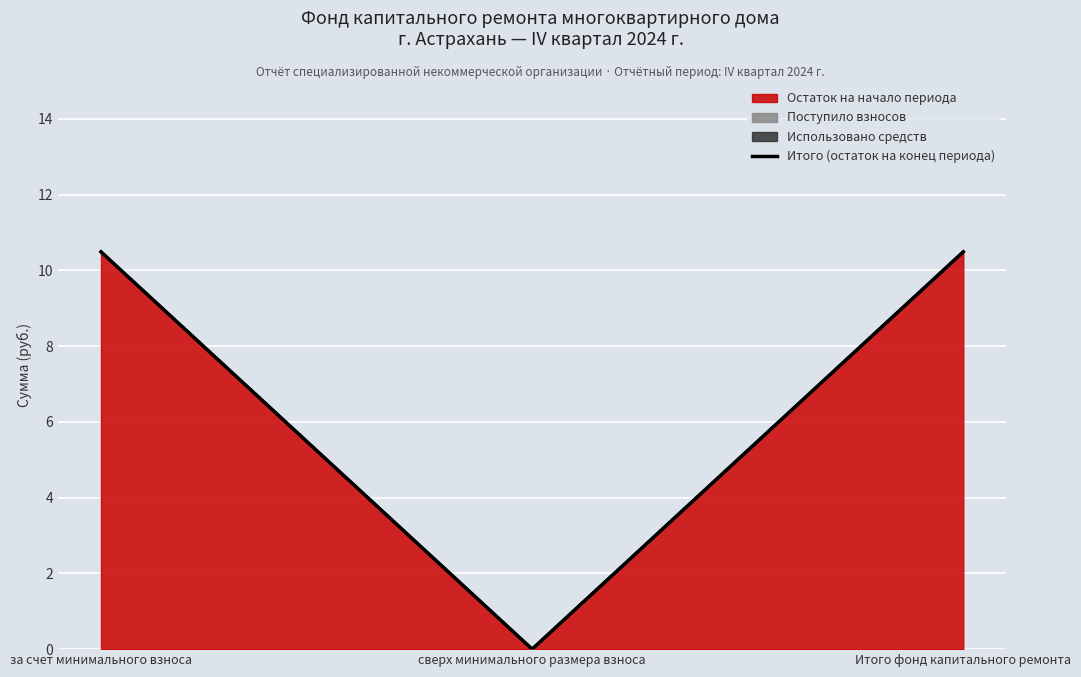

The value at сверх минимального размера взноса is 0.0. True or false?

True